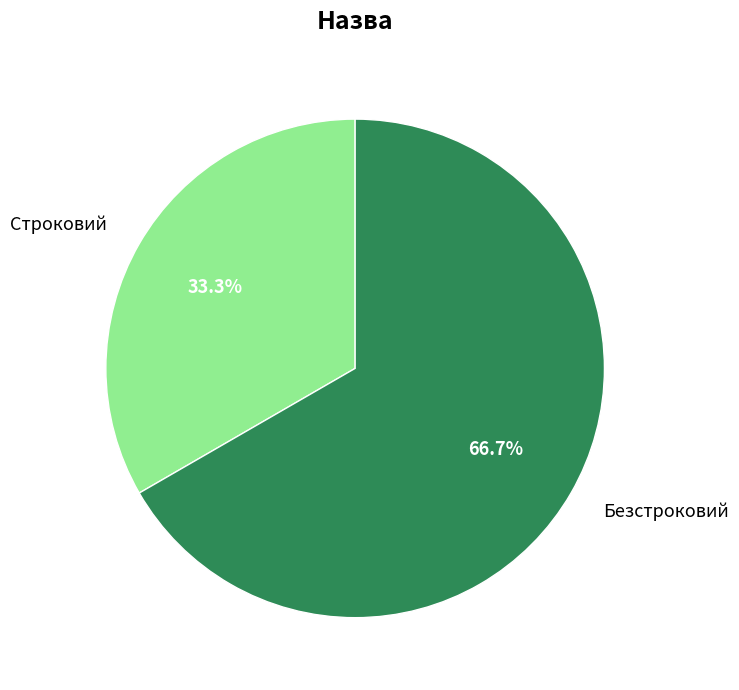

What percentage is NOT represented by Безстроковий?

33.3%